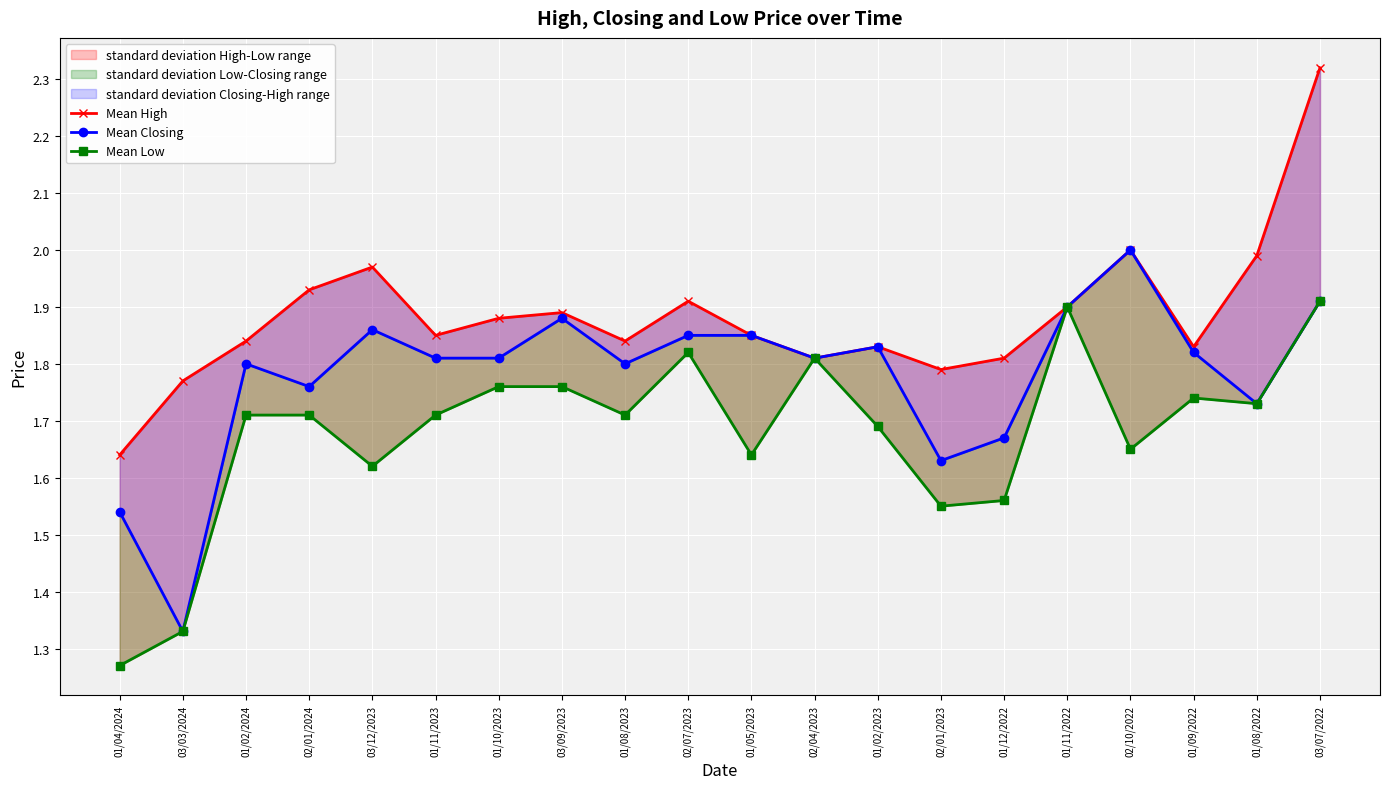

Rank the series by their maximum value, from lowest to highest.

Mean Low, Mean Closing, Mean High